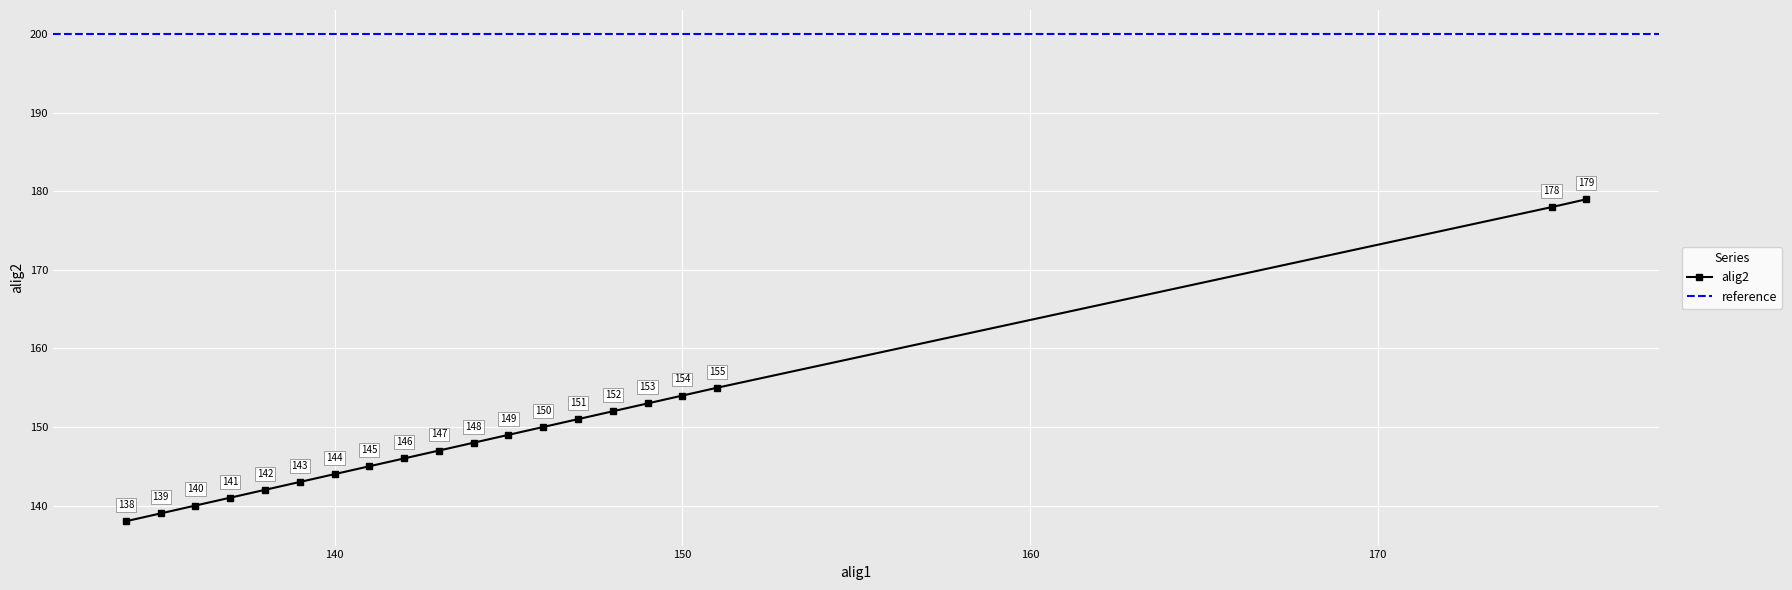

How many values are below 148?

10